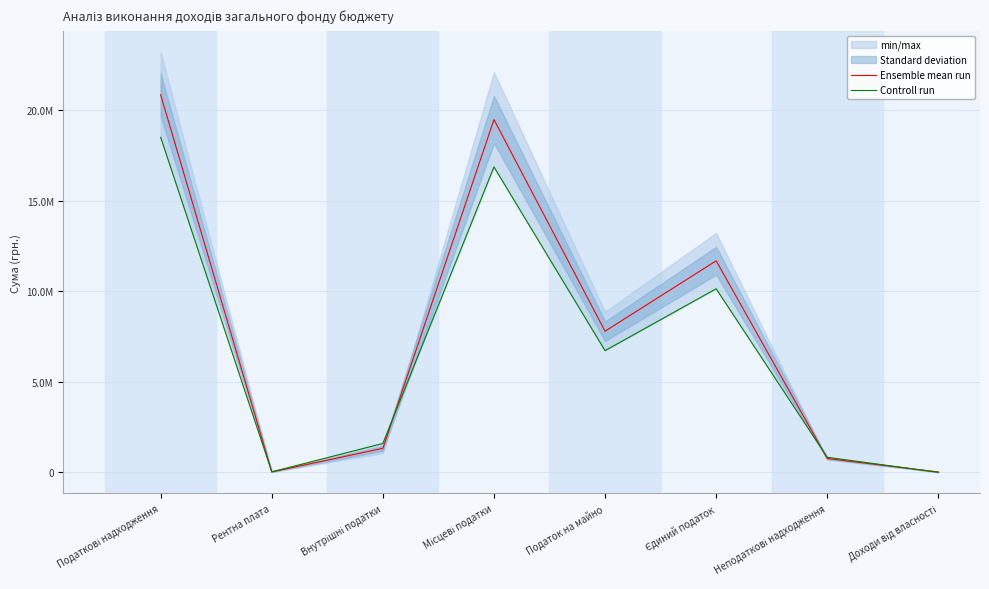

What is the label of the 2nd point from the left?

Рентна плата